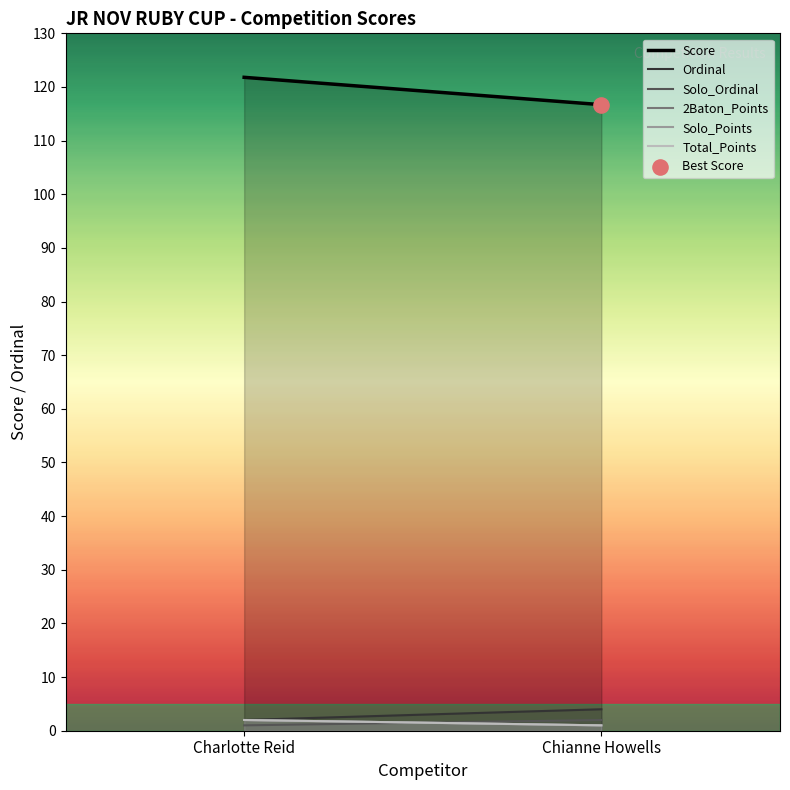

At which category is the sum across all series the highest?

Charlotte Reid